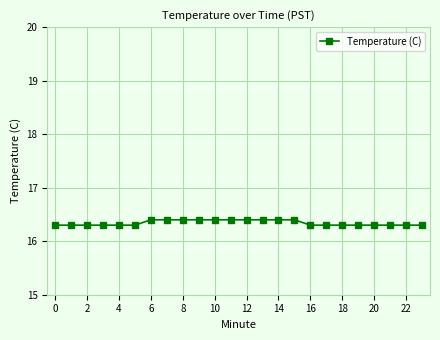

What is the sum of all values?

392.2